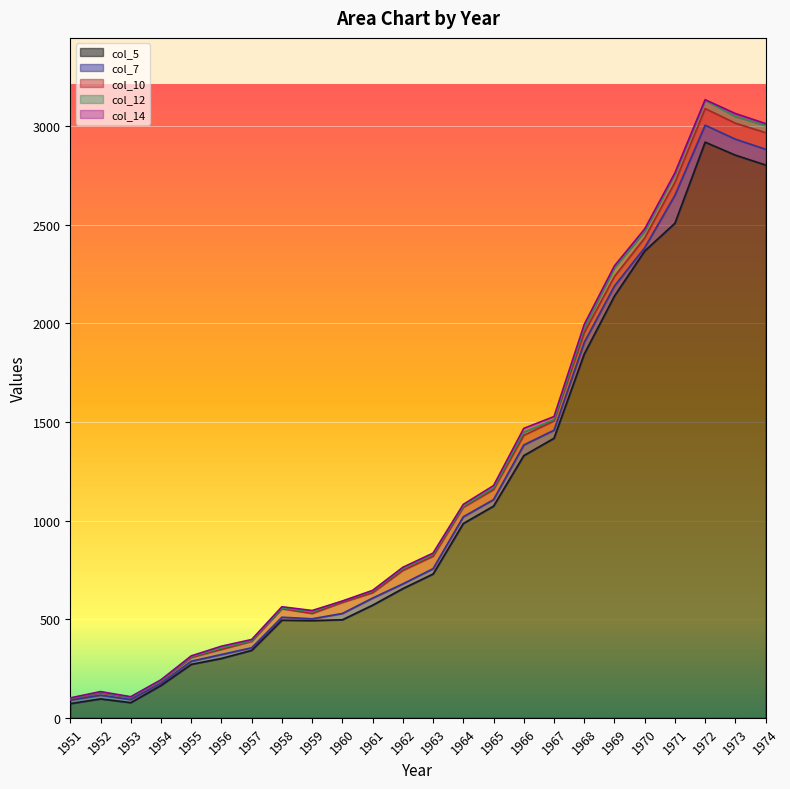

Does the chart display data point markers on the line(s)?

No